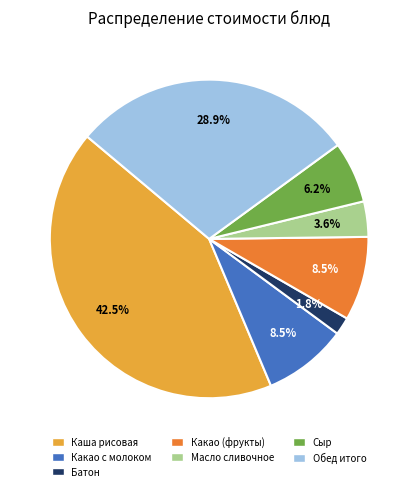

What percentage do Масло сливочное and Какао (фрукты) together represent?

12.1%